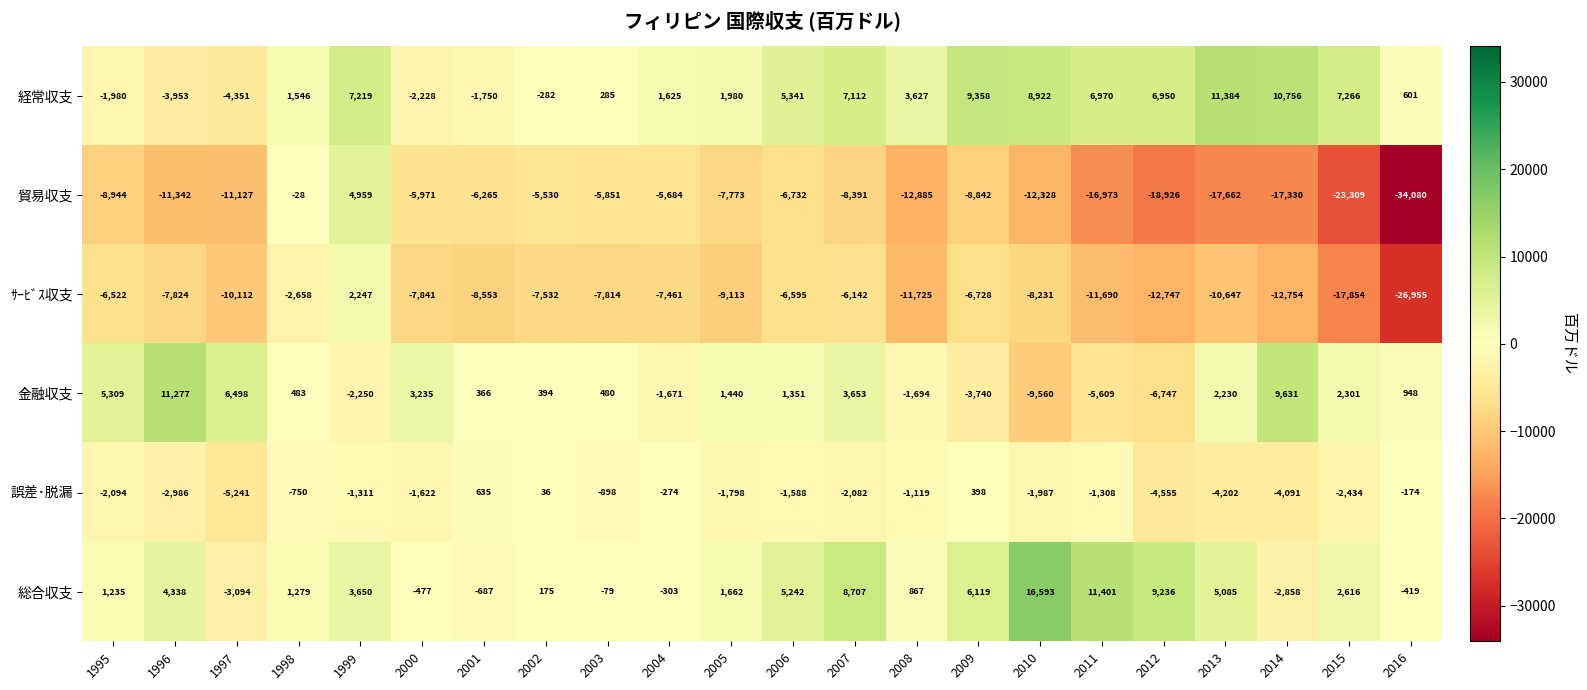

Which series changed the most between 2003 and 2013?

貿易収支